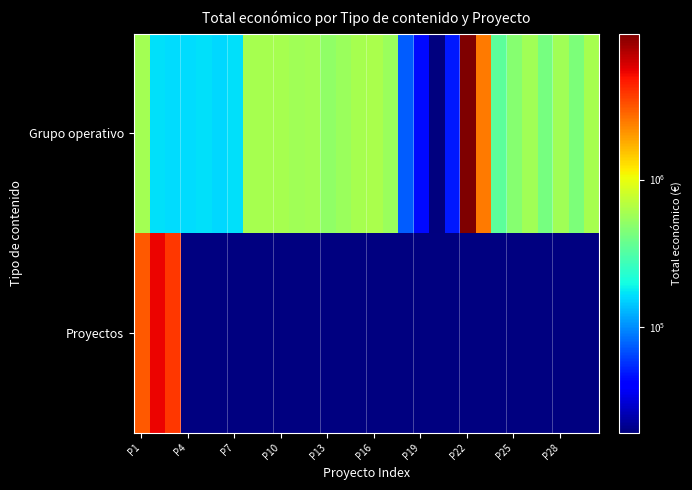

What is the highest value of the Proyectos series?

5335254.0